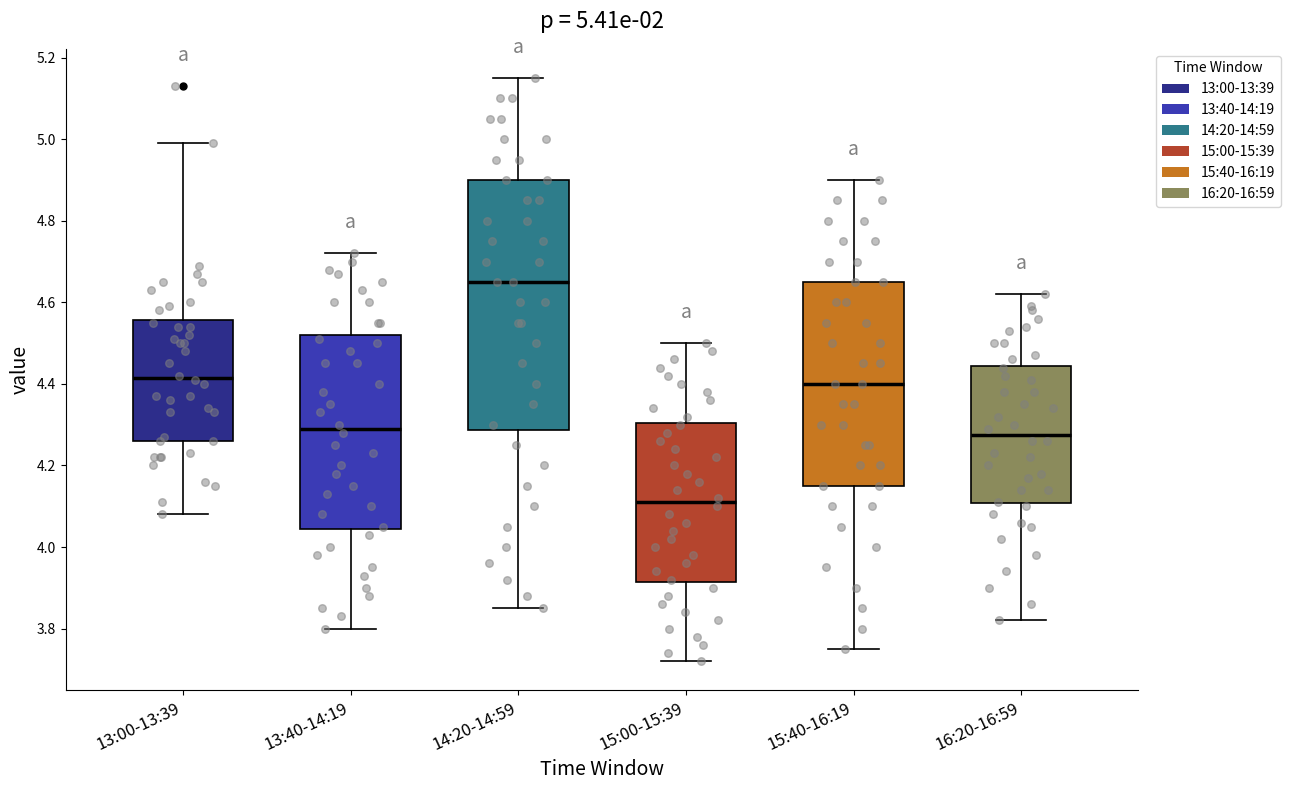

Which box has the lowest median line?

15:00-15:39